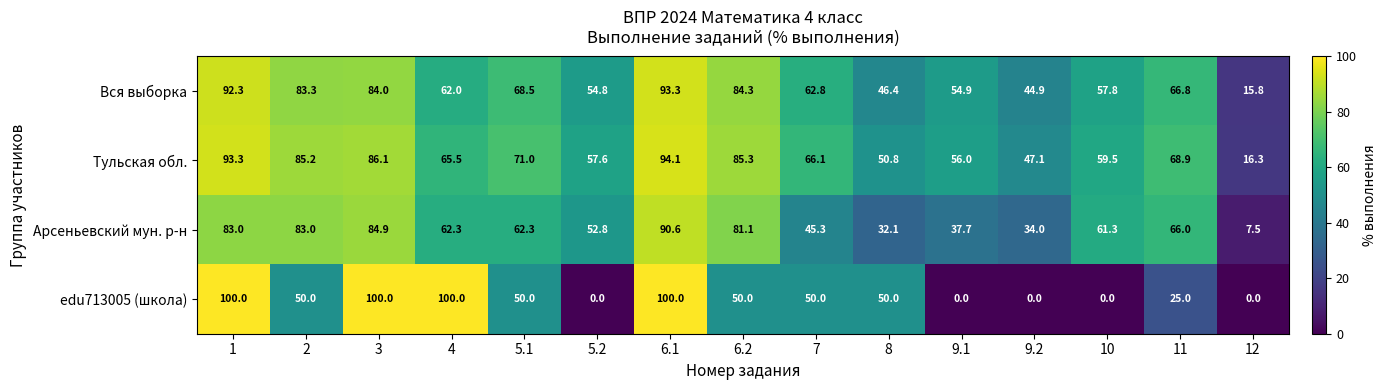

What is the approximate value of Вся выборка at 4?

62.0